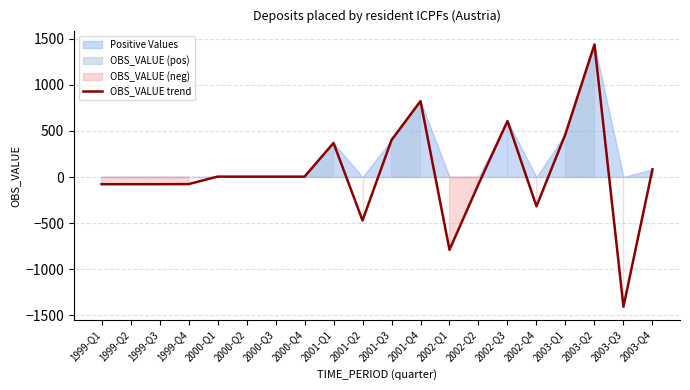

What is the smallest value displayed?

-1407